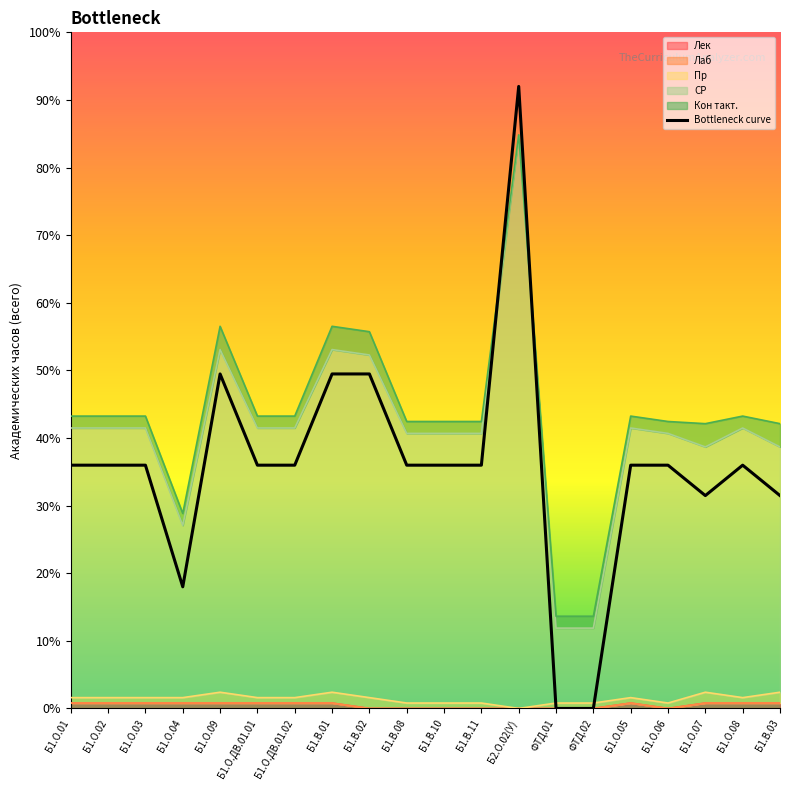

Which has a higher value, Б1.О.07 or Б2.О.02(У)?

Б2.О.02(У)